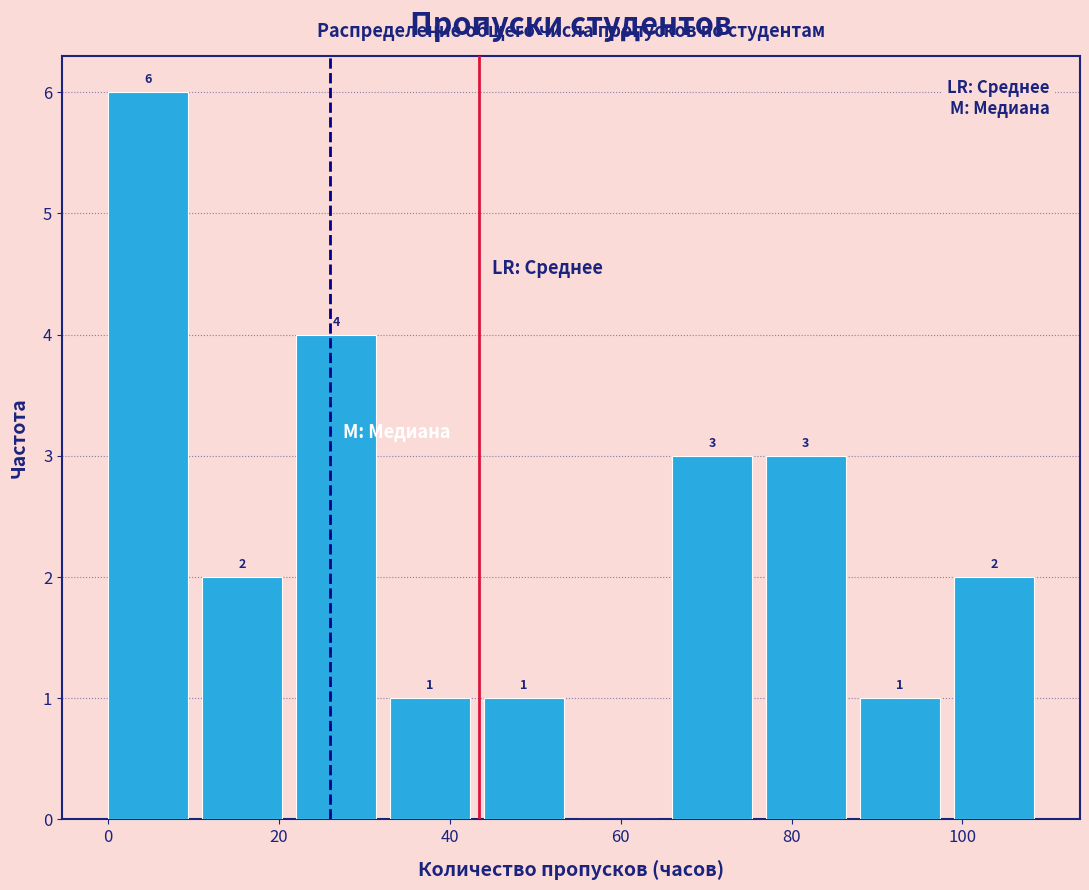

Over which range of the x-axis is the bar tallest?

0 to 11